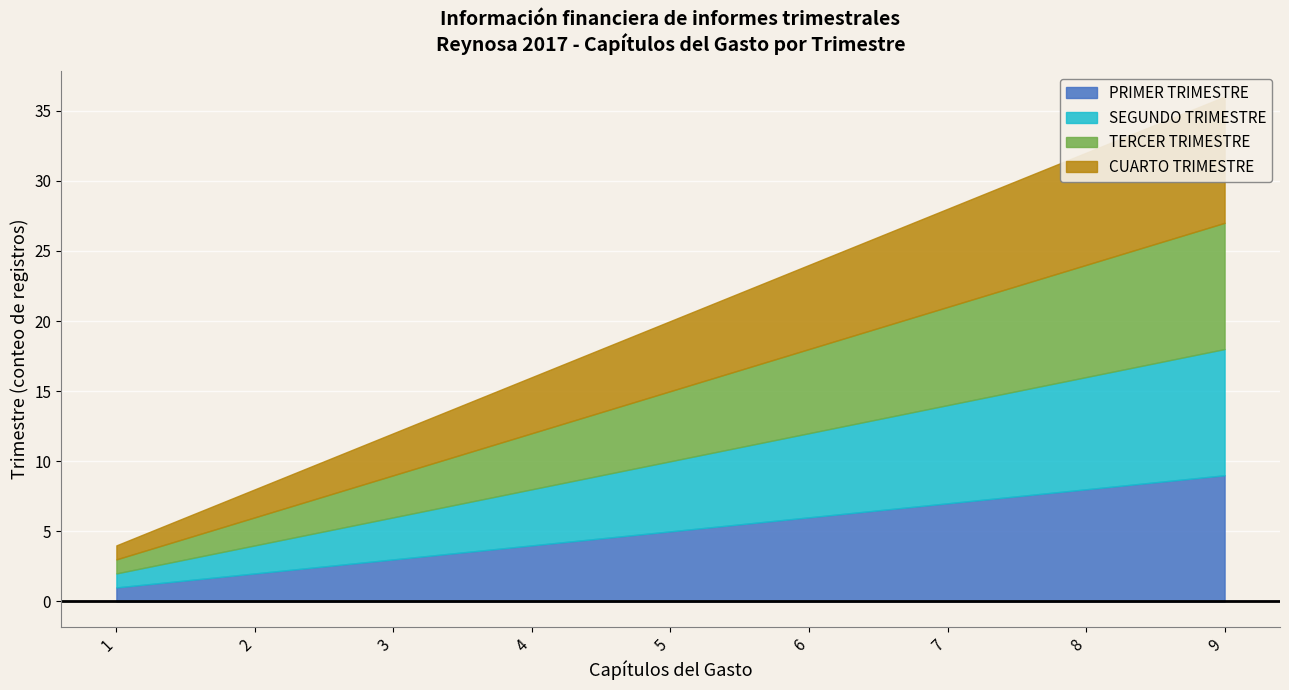

What is the total value across all series at 9?

36